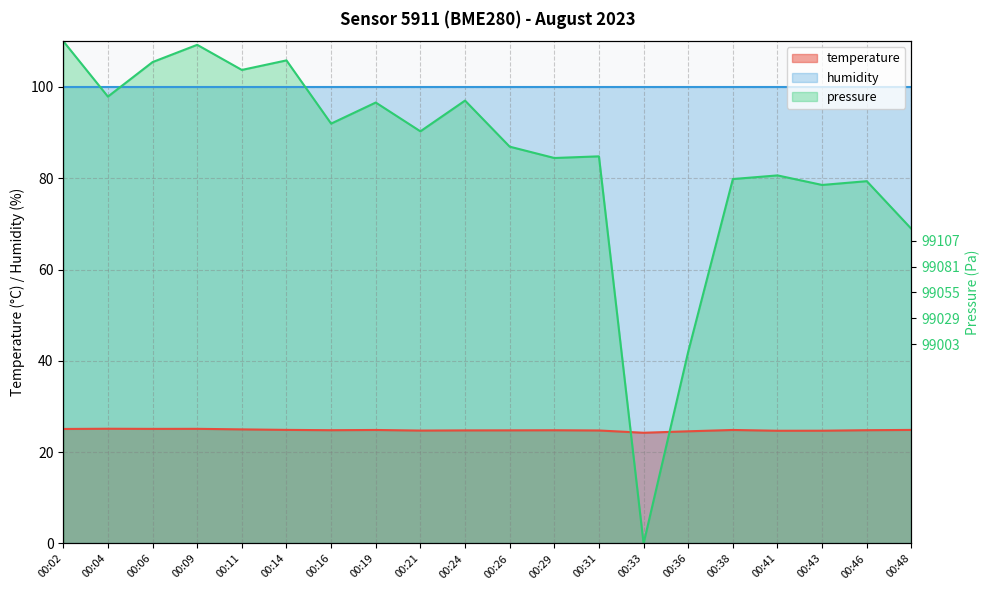

At how many categories does at least one series exceed 25?

19